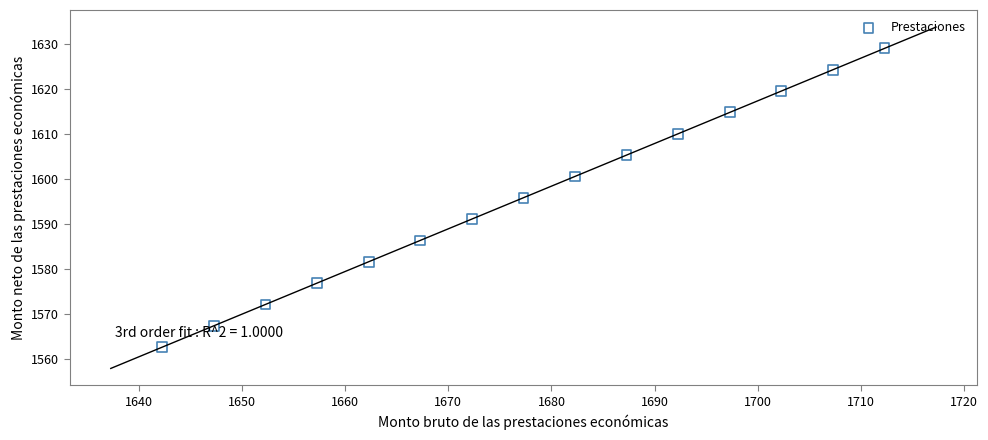

What is the range of Y values (max minus min)?

66.5